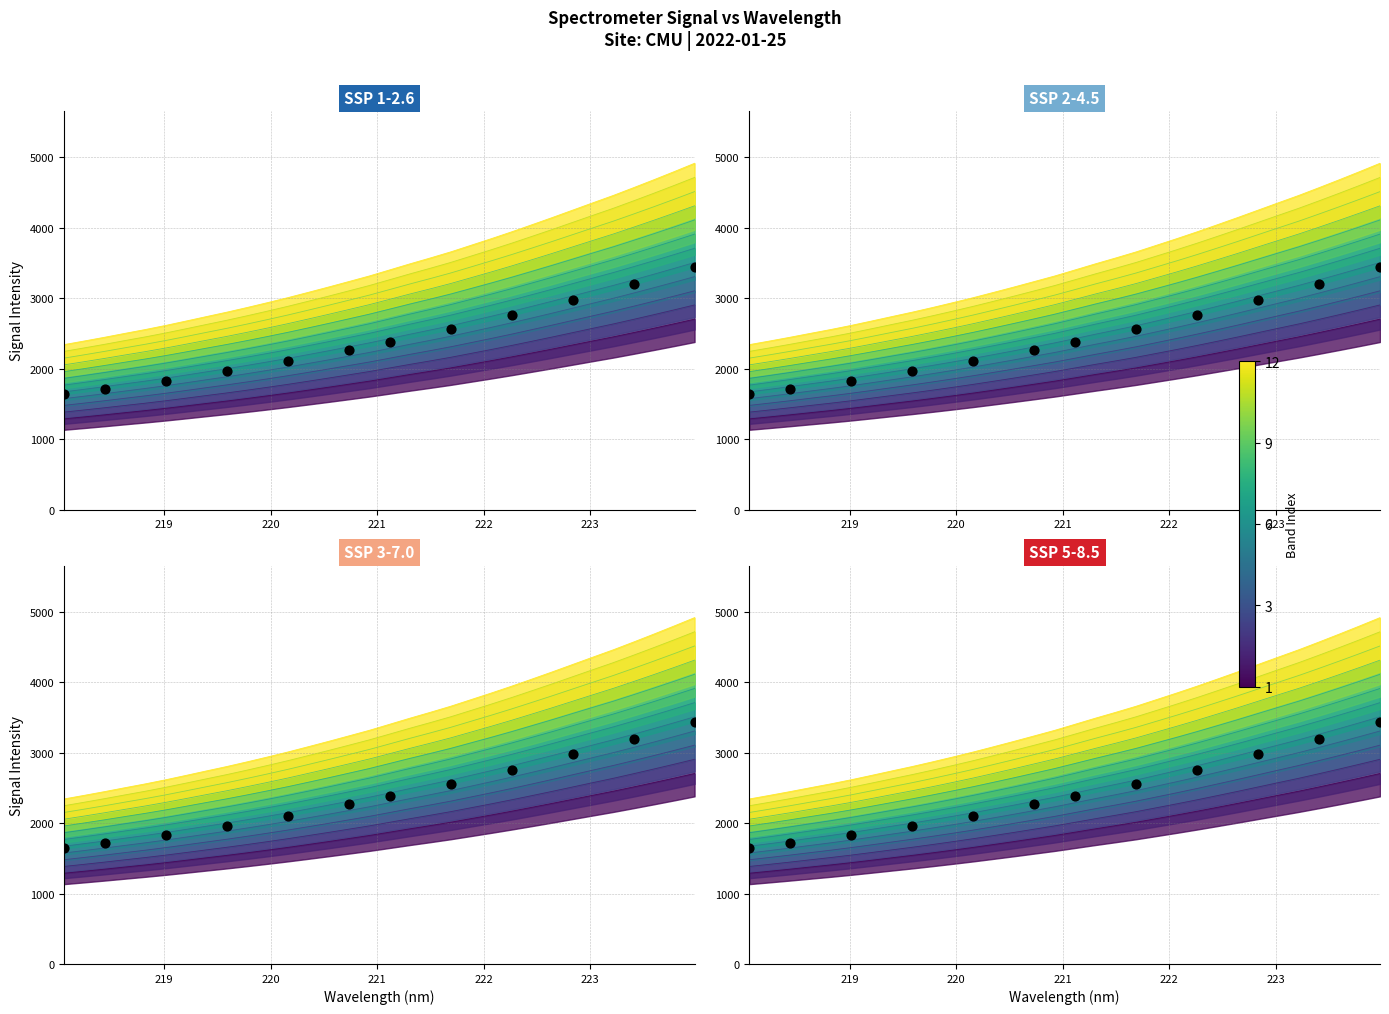

What is the change in value from 218.8244 to 223.7895?

+2149.3